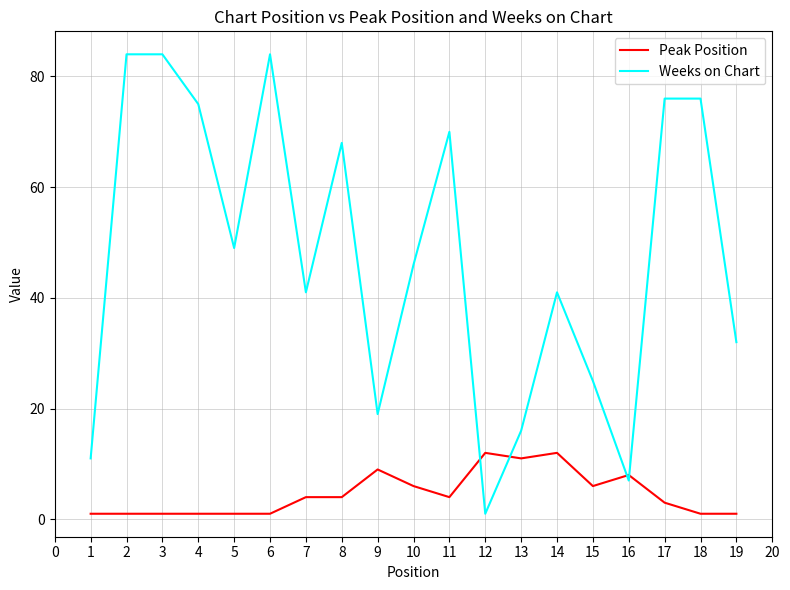

How many intersections are there between Weeks on Chart and Peak Position?

4